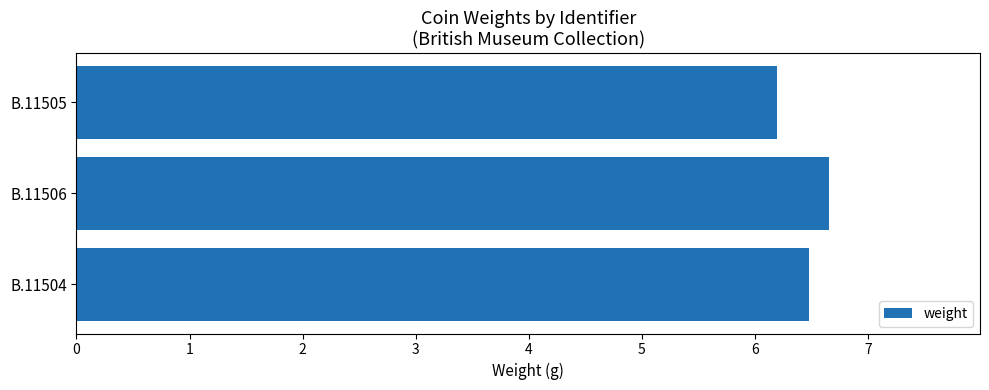

Reading bottom to top, extract all data points from this chart.

6.5	6.7	6.2